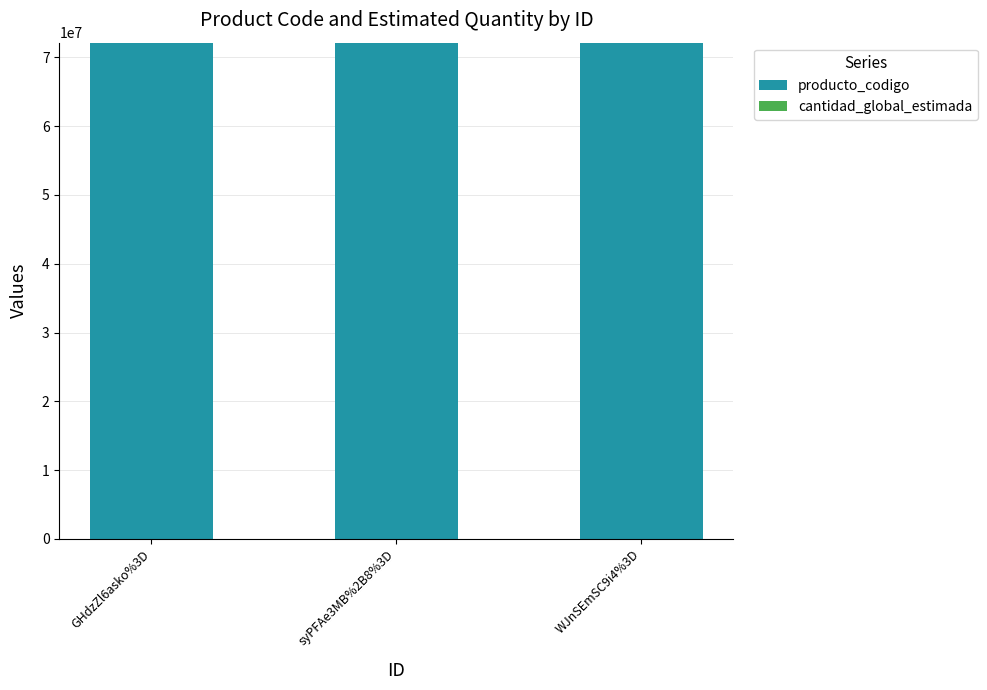

List the labels in order of cantidad_global_estimada value, smallest first.

GHdzZl6asko%3D, syPFAe3MB%2B8%3D, WJnSEmSC9i4%3D